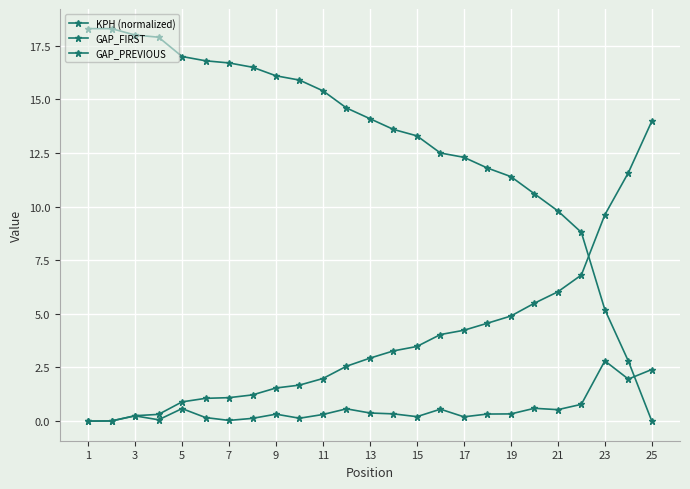

Is this an area chart (filled region under the line)?

No